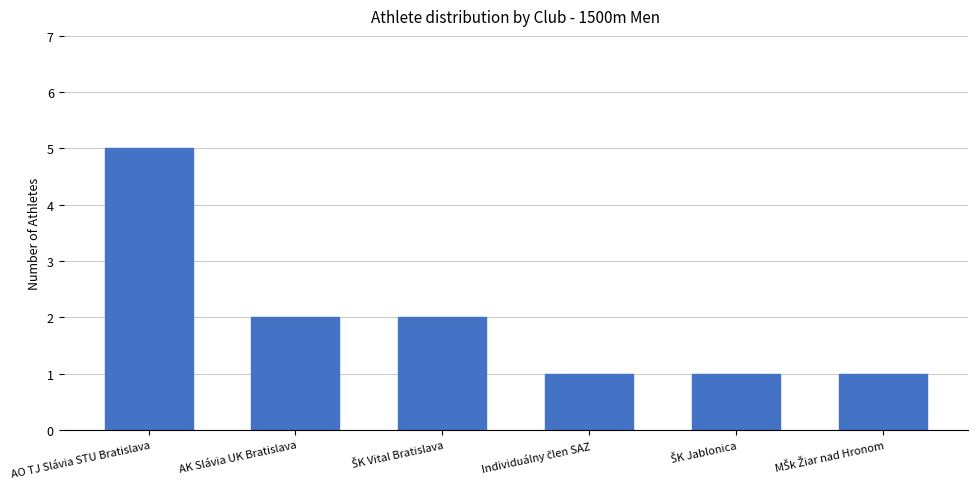

How many data points are less than 2?

3